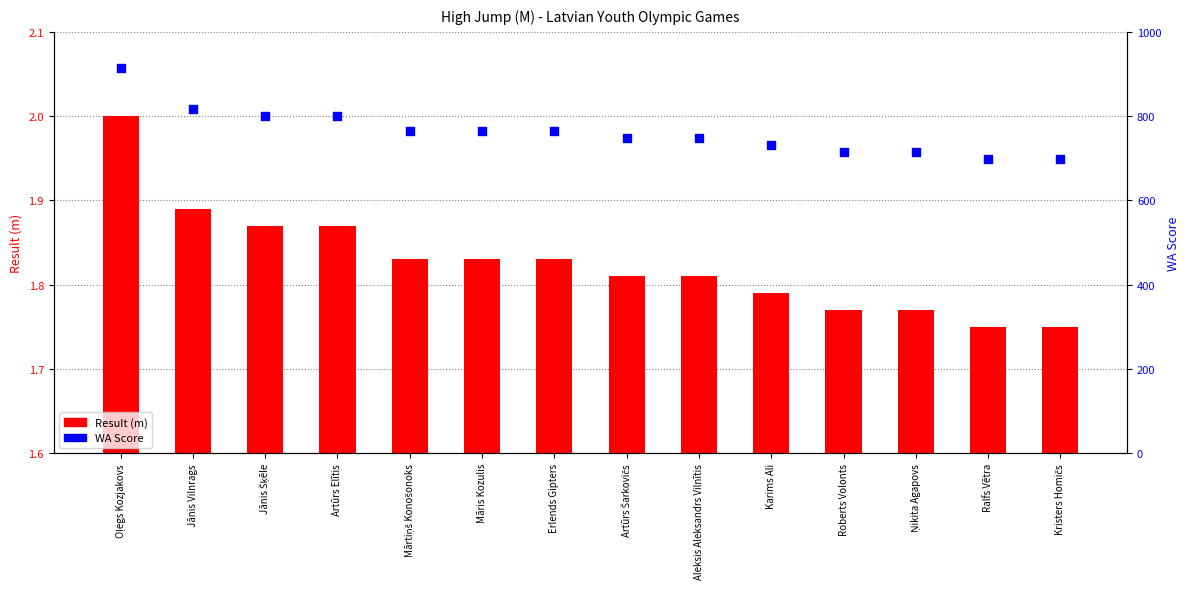

At how many categories does at least one series exceed 723?

10